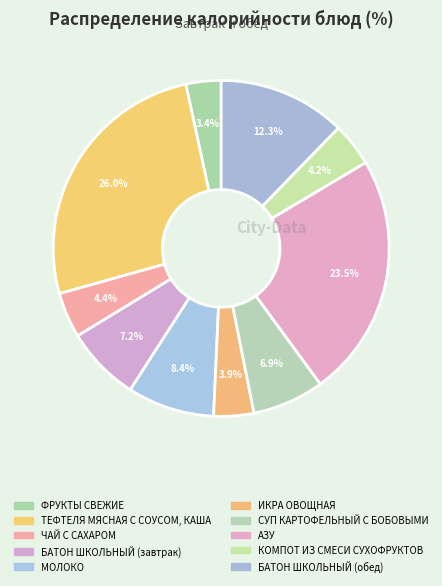

What is the ratio of the value at КОМПОТ ИЗ СМЕСИ СУХОФРУКТОВ to the value at БАТОН ШКОЛЬНЫЙ (обед)?

0.3